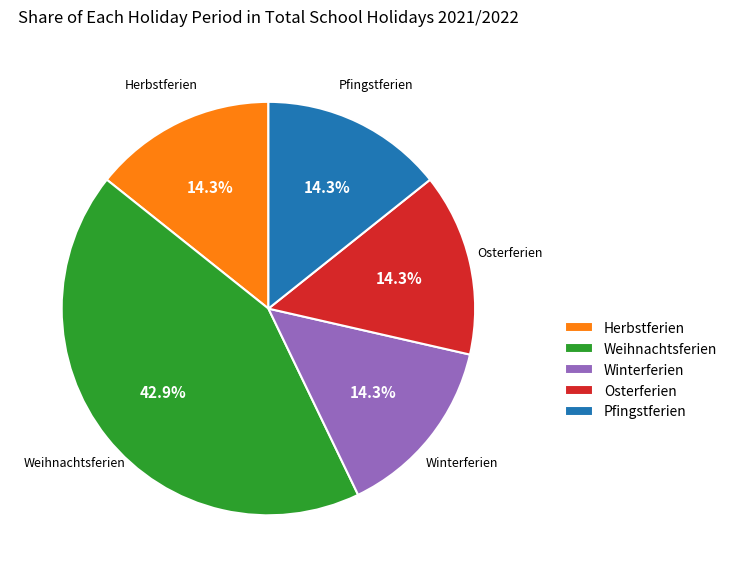

How many segments does this pie chart have?

5